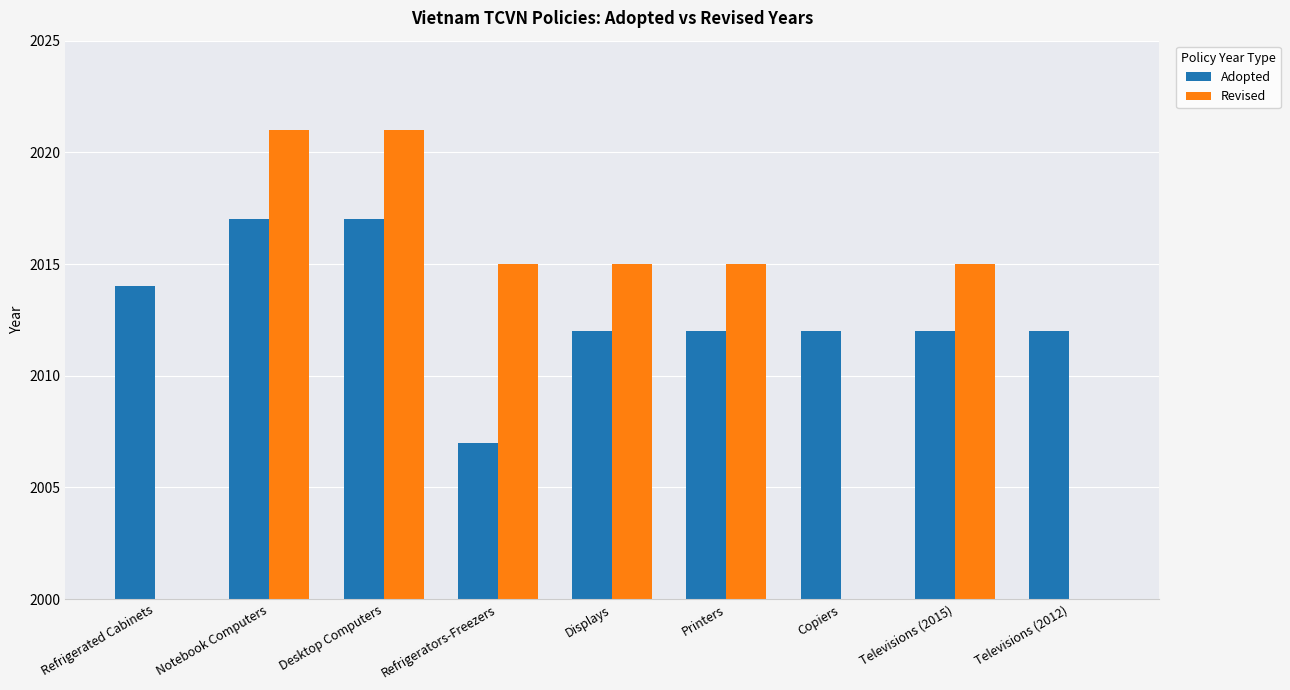

Rank the categories by Revised value from highest to lowest.

Notebook Computers, Desktop Computers, Refrigerators-Freezers, Displays, Printers, Televisions (2015), Refrigerated Cabinets, Copiers, Televisions (2012)